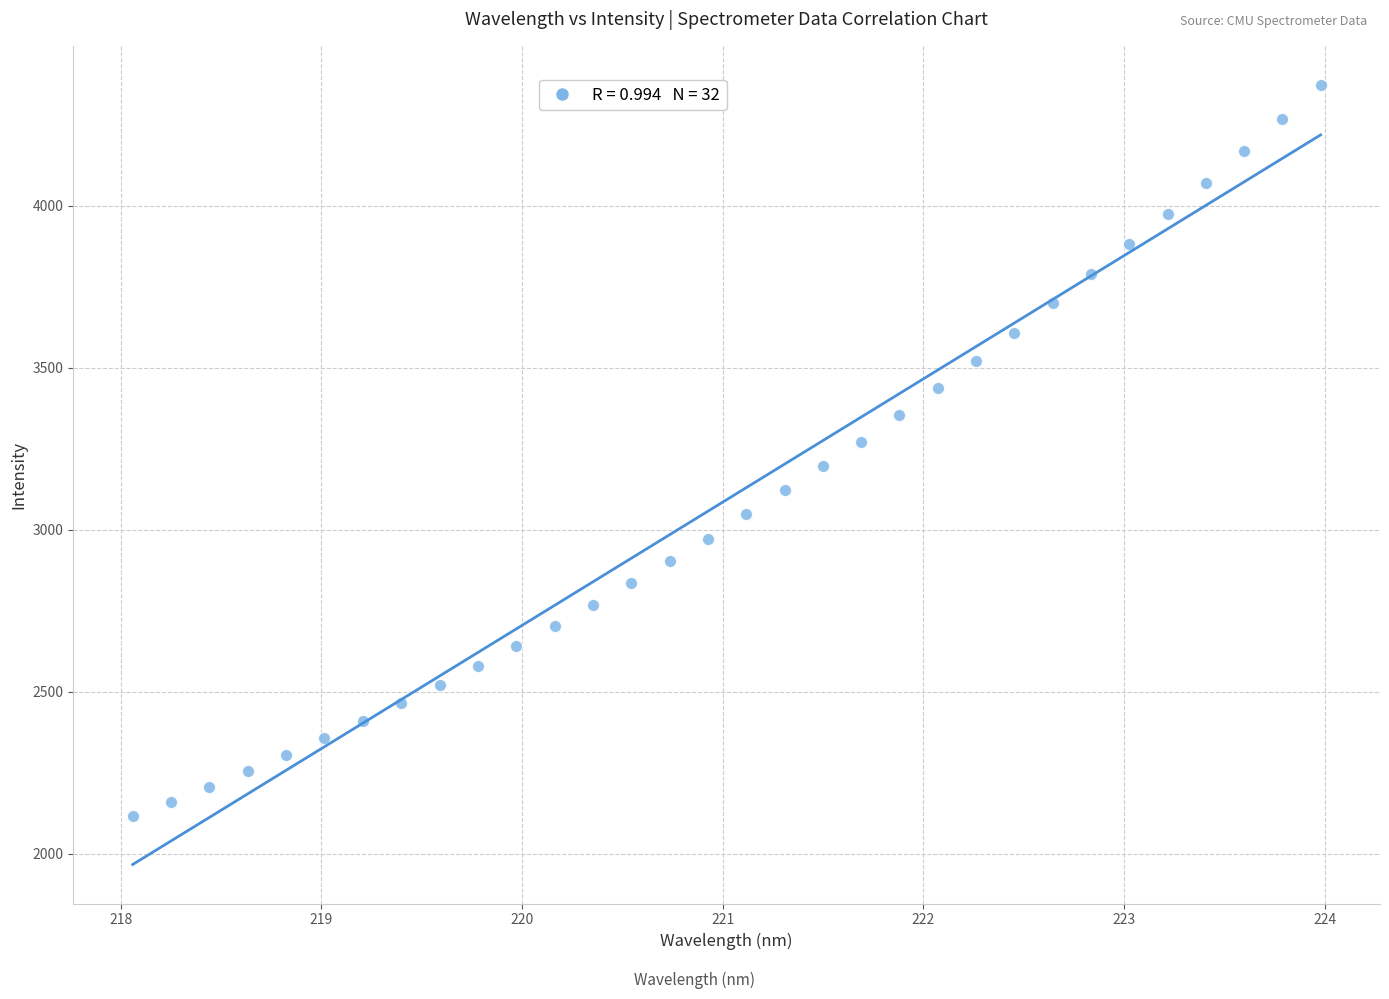

What is the range of X values (max minus min)?

5.9